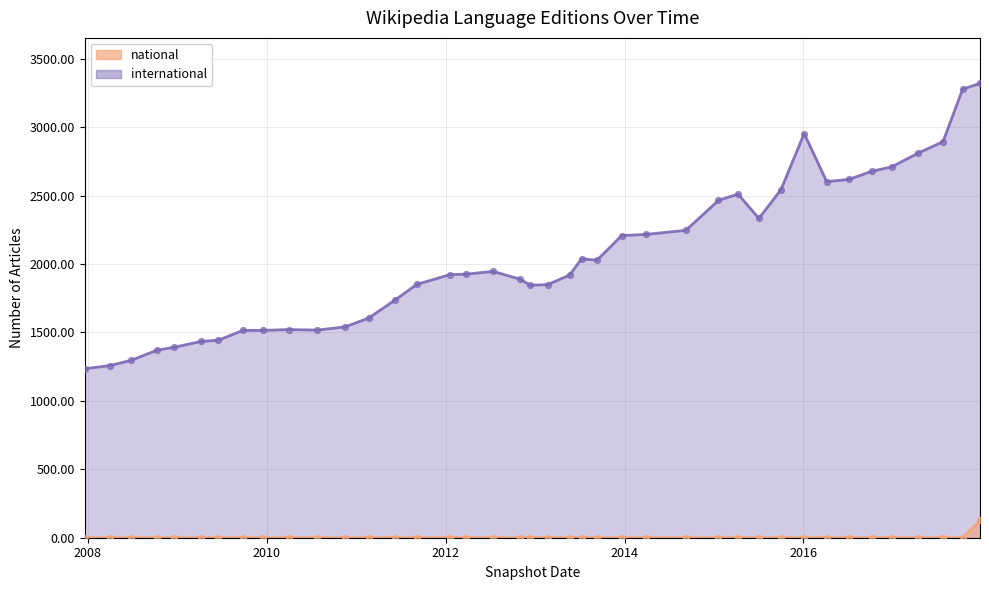

Which series reaches the maximum Y coordinate?

international